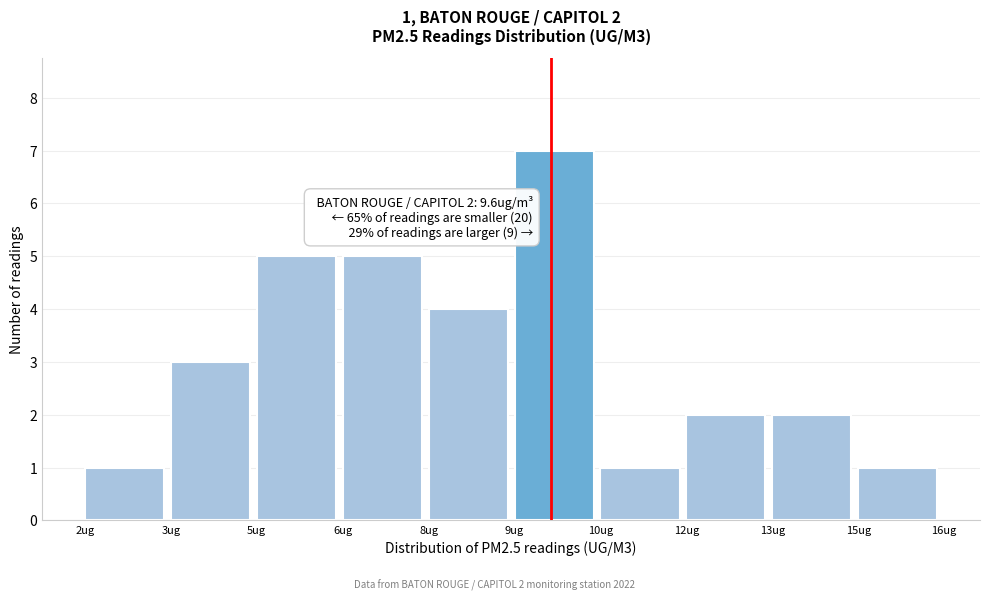

Reading left to right, transcribe all the data shown in this chart.

1	3	5	5	4	7	1	2	2	1